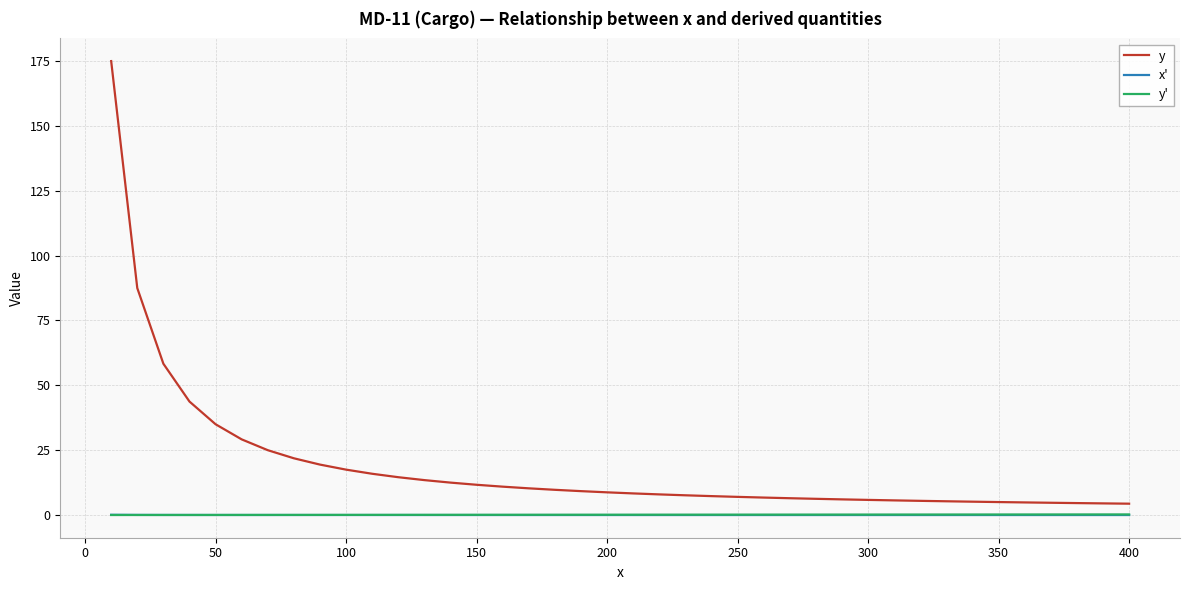

How many lines are shown in the chart?

3